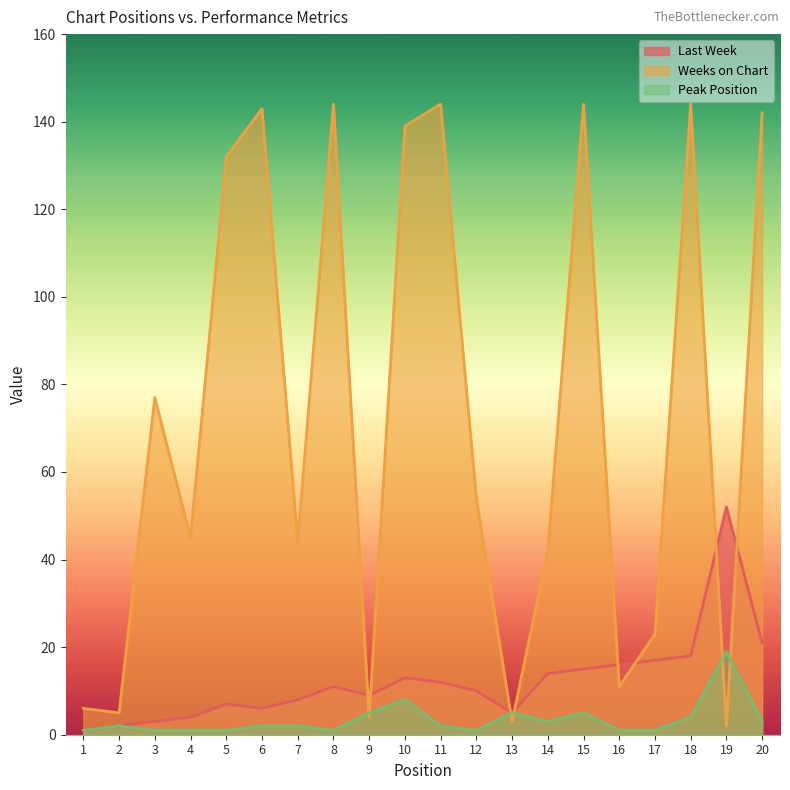

Which series has the widest spread of values?

Weeks on Chart